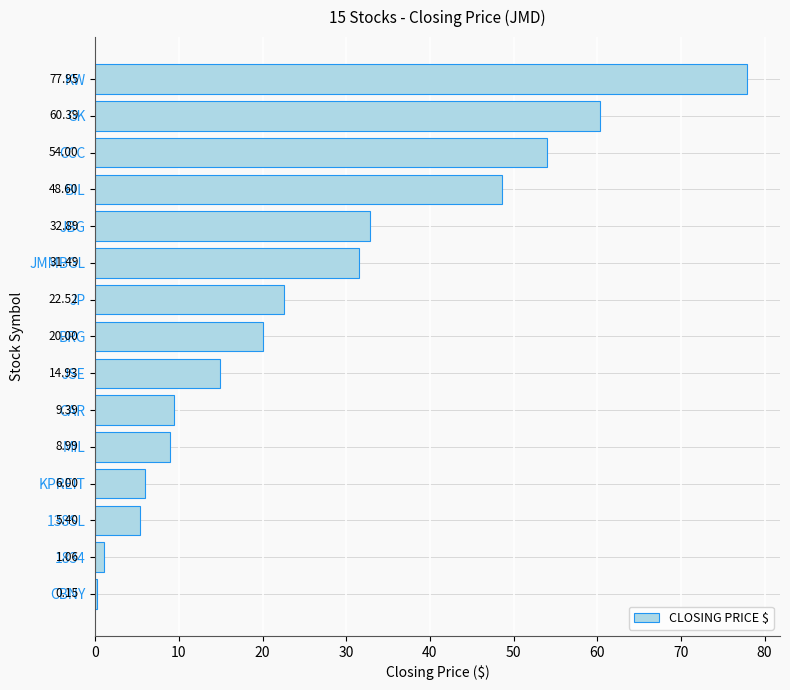

What is the sum of the values at GK and 138SL?

65.8